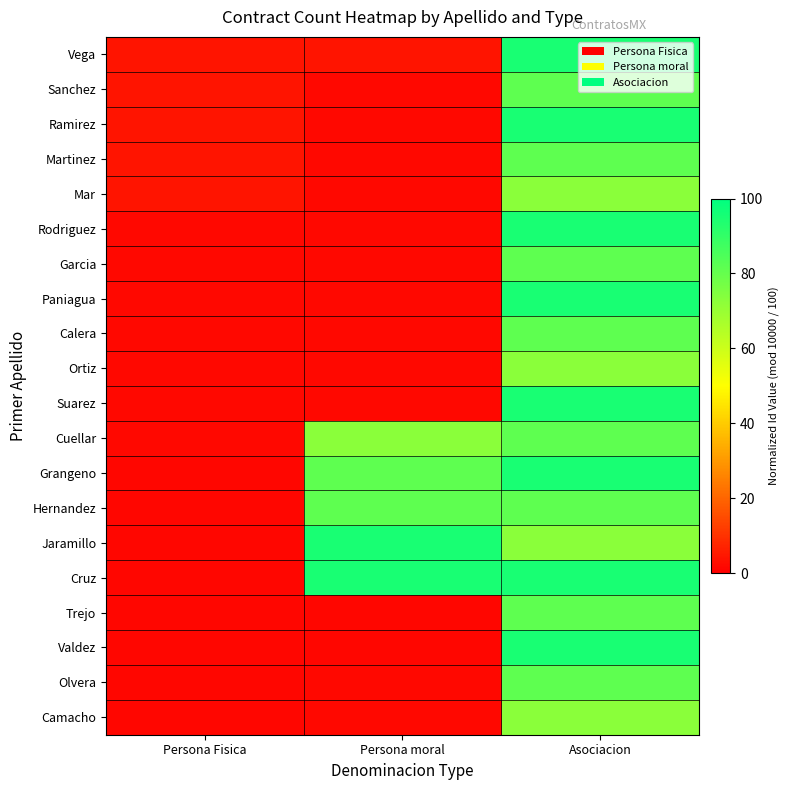

At which category does the chart reach its peak across all series?

Asociacion